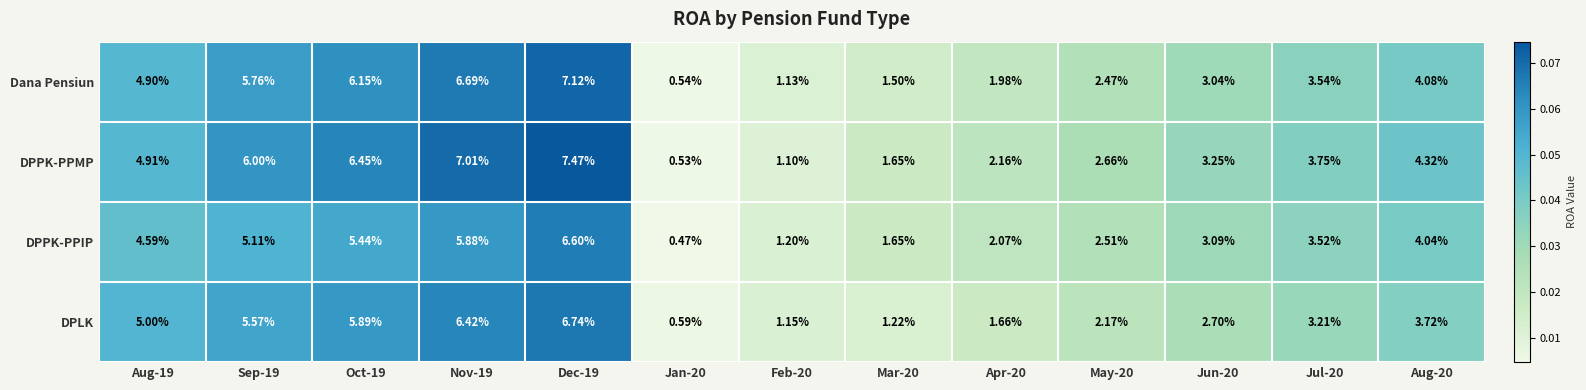

Rank the series at Feb-20 from lowest to highest value.

DPPK-PPMP, Dana Pensiun, DPLK, DPPK-PPIP